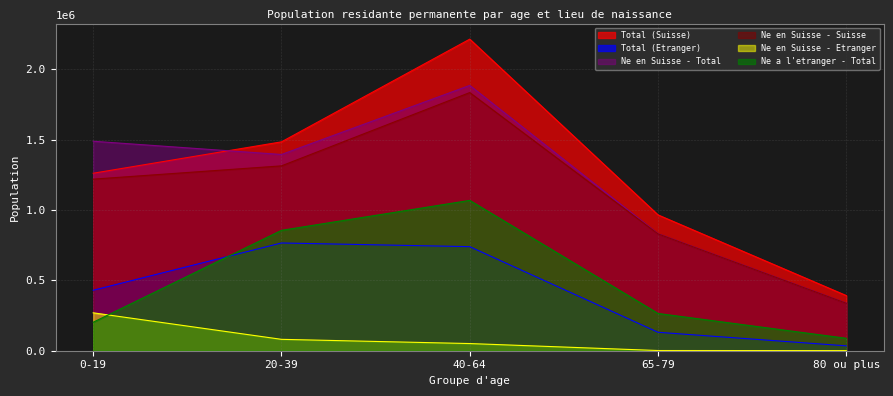

Does the chart have visible grid lines?

Yes